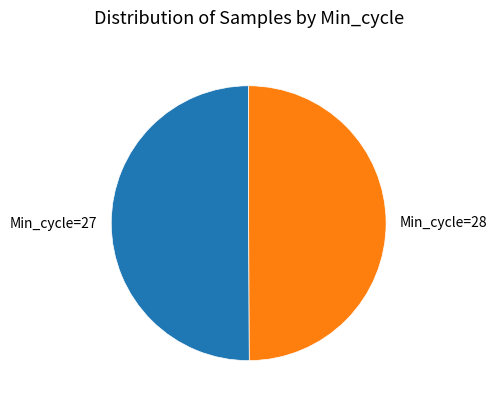

Do Min_cycle=27 and Min_cycle=28 together represent more than half of the pie?

Yes